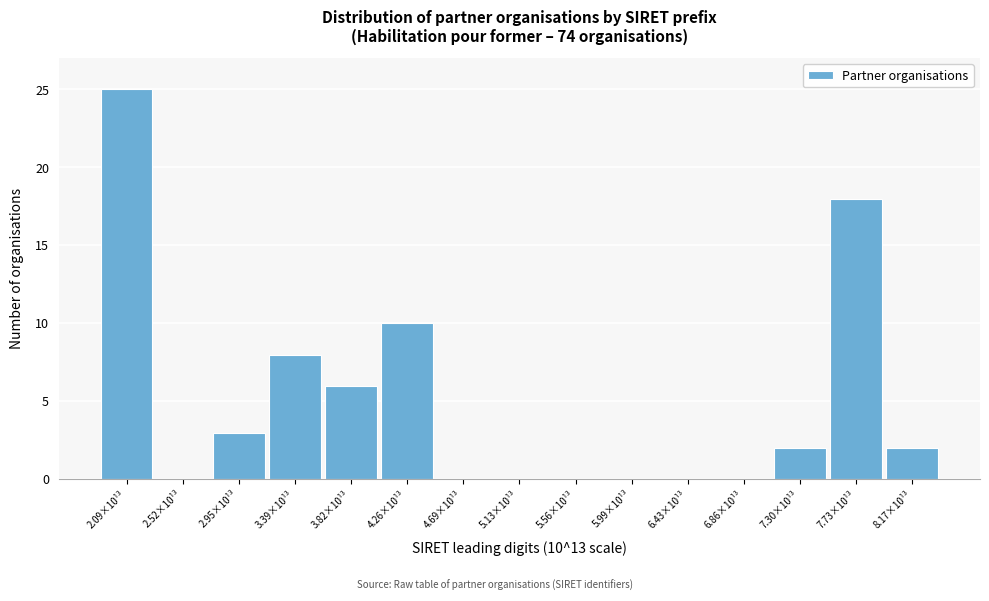

Reading left to right, what are all the values shown in this chart?

2.09×10¹³=25	2.52×10¹³=0	2.95×10¹³=3	3.39×10¹³=8	3.82×10¹³=6	4.26×10¹³=10	4.69×10¹³=0	5.13×10¹³=0	5.56×10¹³=0	5.99×10¹³=0	6.43×10¹³=0	6.86×10¹³=0	7.30×10¹³=2	7.73×10¹³=18	8.17×10¹³=2